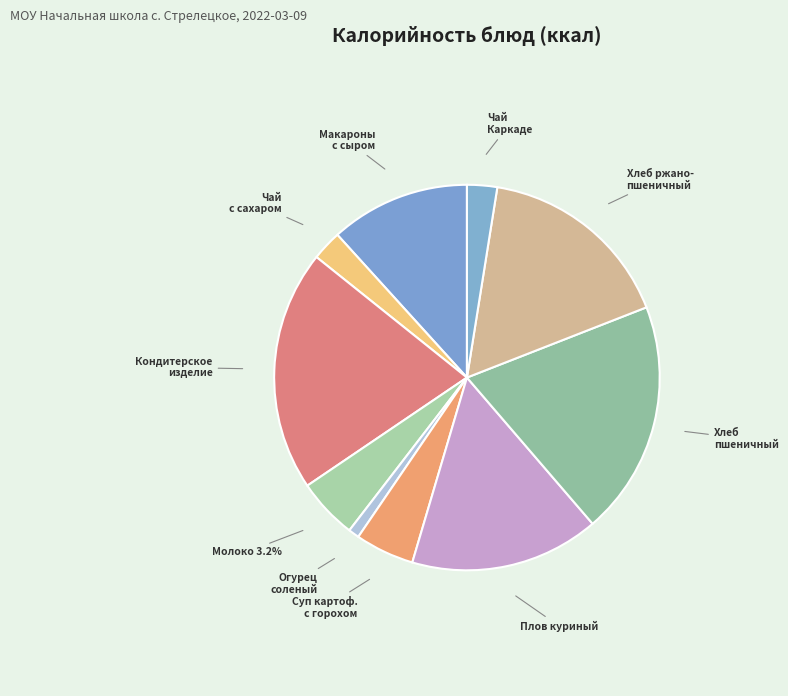

Which slice is the largest?

Кондитерское изделие пром.производства